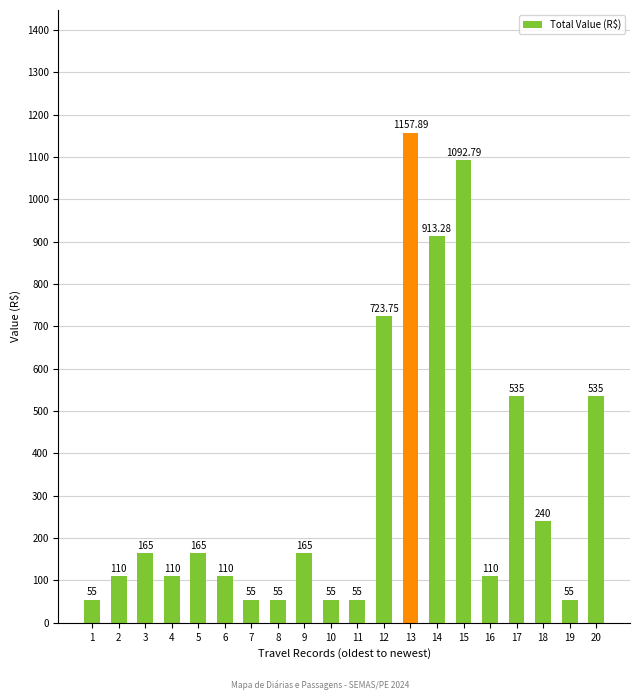

Which has a higher value, 12 or 3?

12